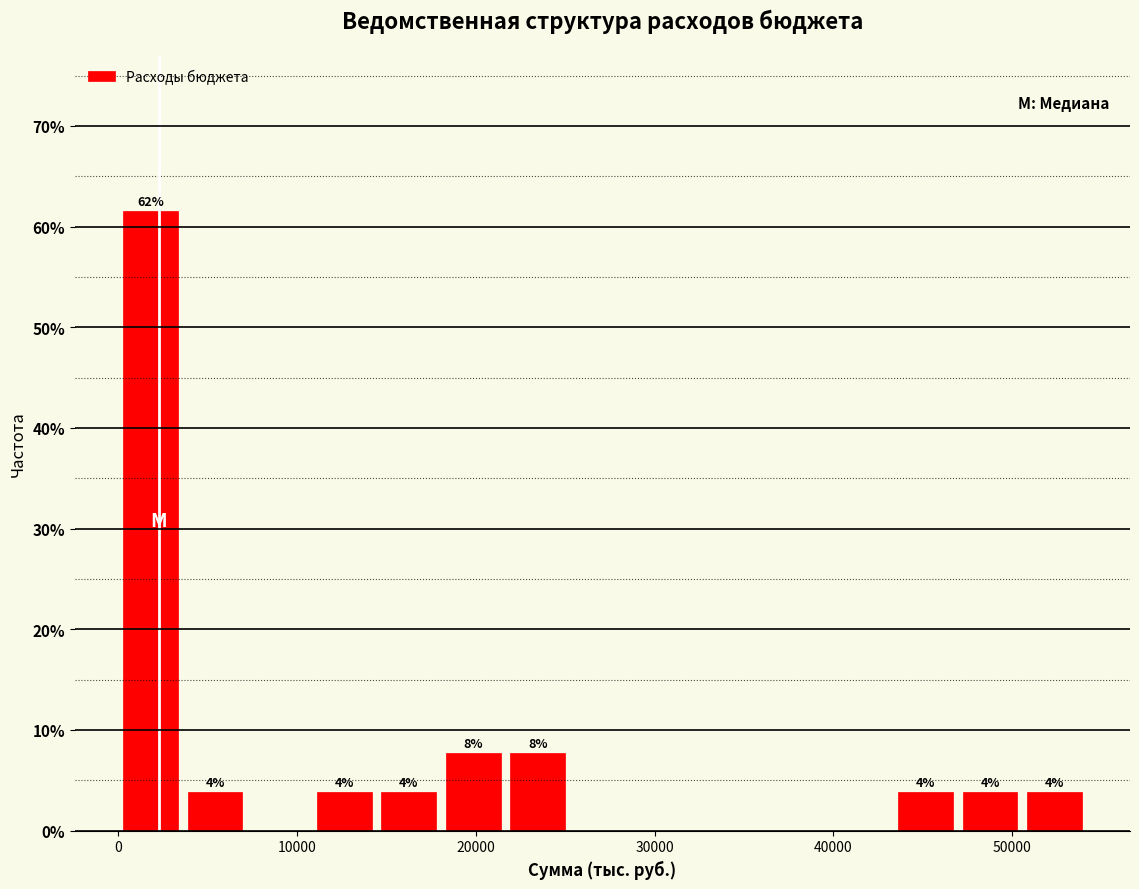

Read against the x-axis, roughly where is the centre of the tallest bar?

2000